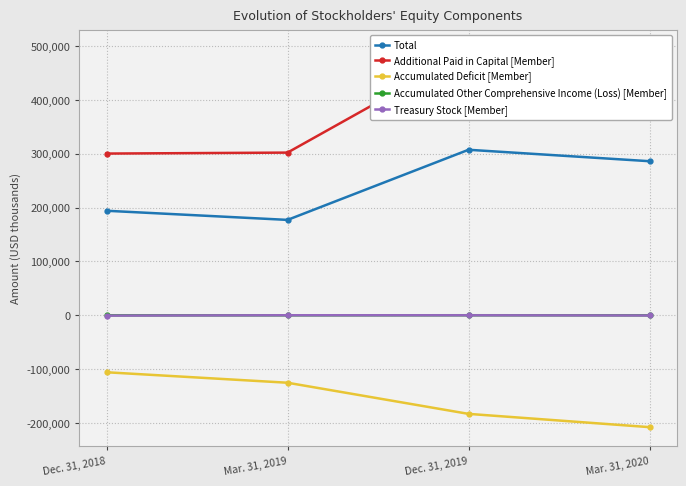

How many values in the Accumulated Deficit [Member] series are below -125324?

2